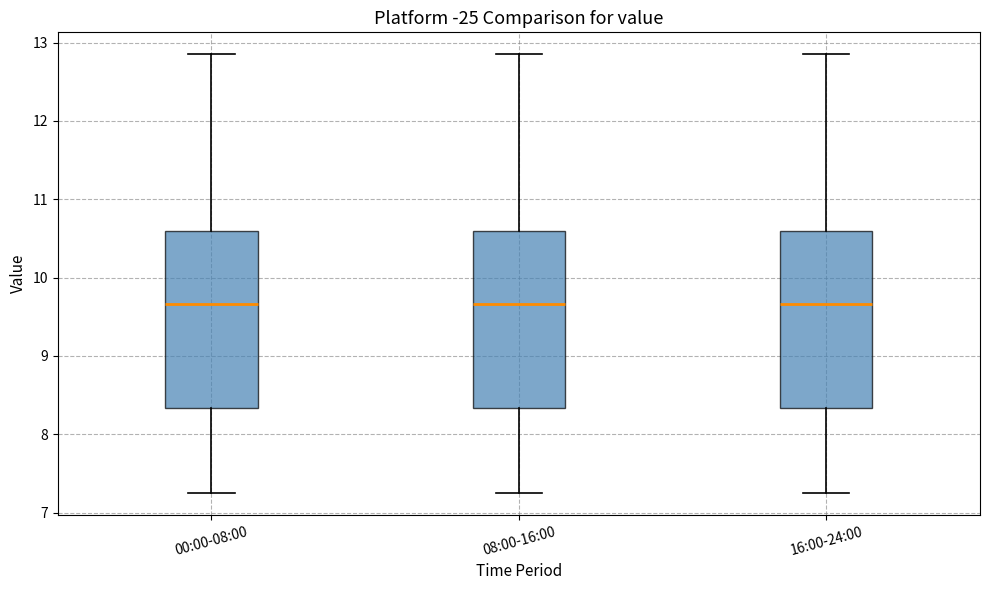

Where is the lower edge of the box for 08:00-16:00 on the y-axis? The values are not printed on the chart, so give them approximately, as read against the axis.

8.3